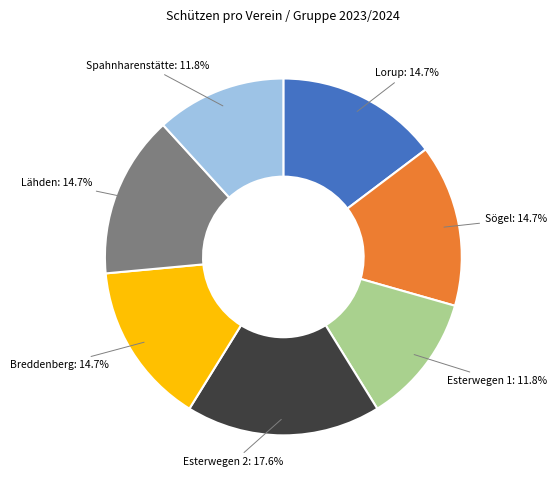

What percentage is the Breddenberg slice, to the nearest percent?

15%